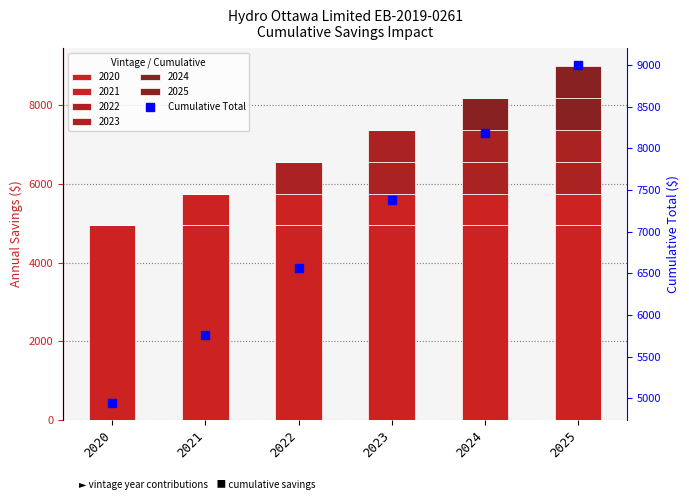

Which has a higher value, 2024 or 2023?

2024